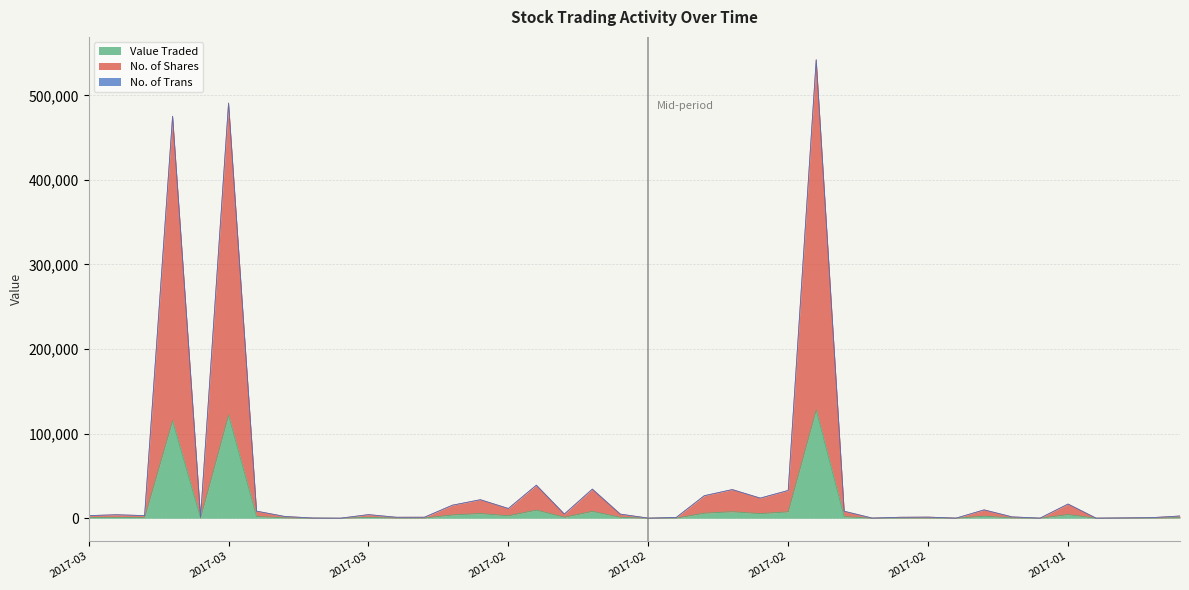

What is the label of the 28th point from the left?

2017-02-07